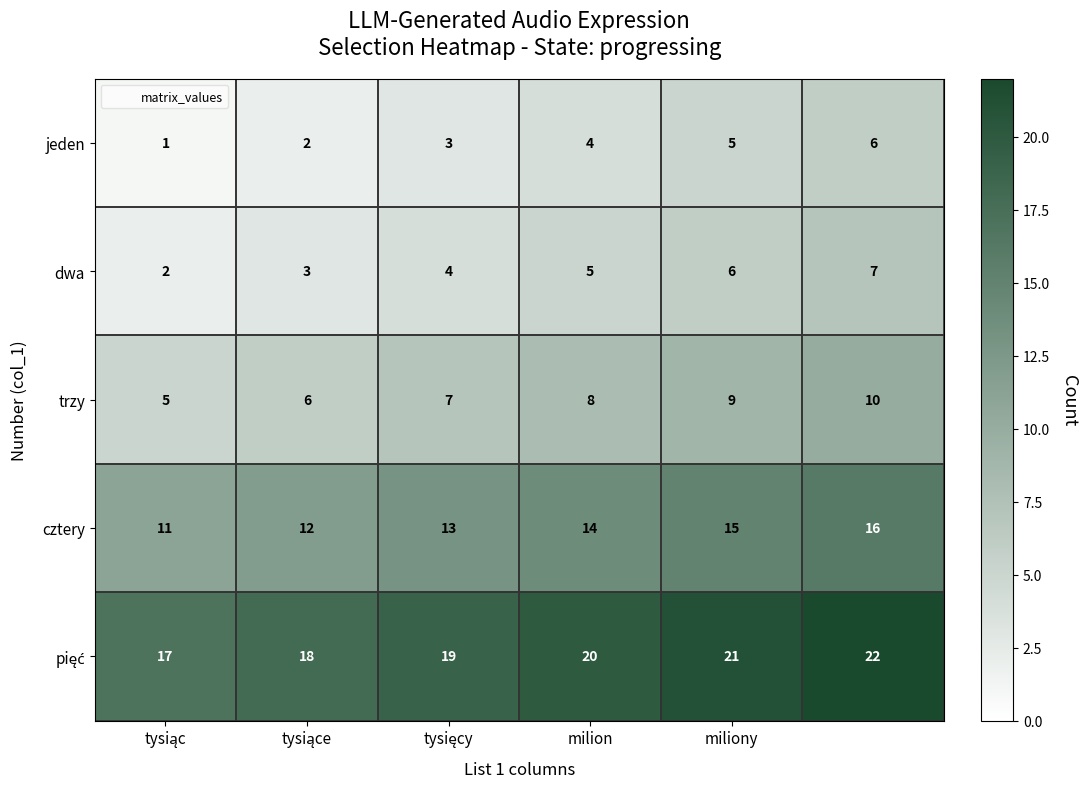

What is the maximum value for cztery?

16